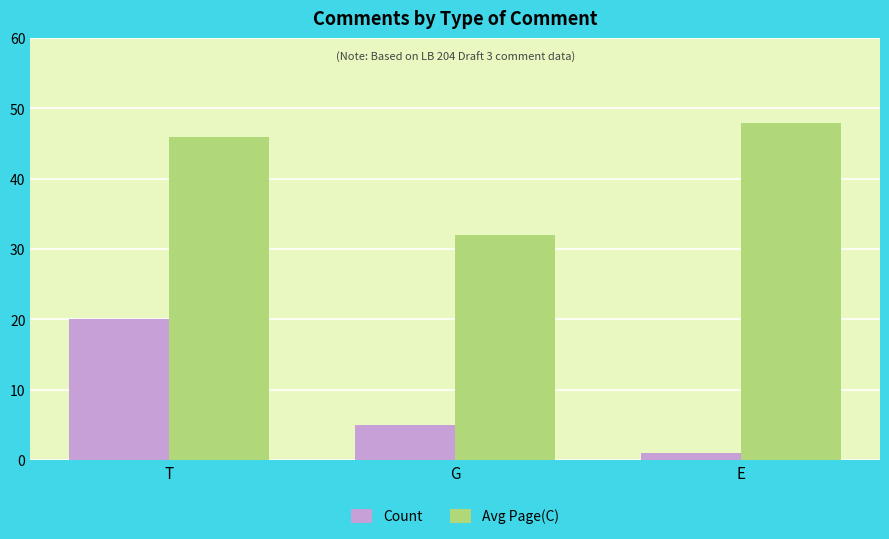

Which series has the largest total across all categories?

Avg Page(C)